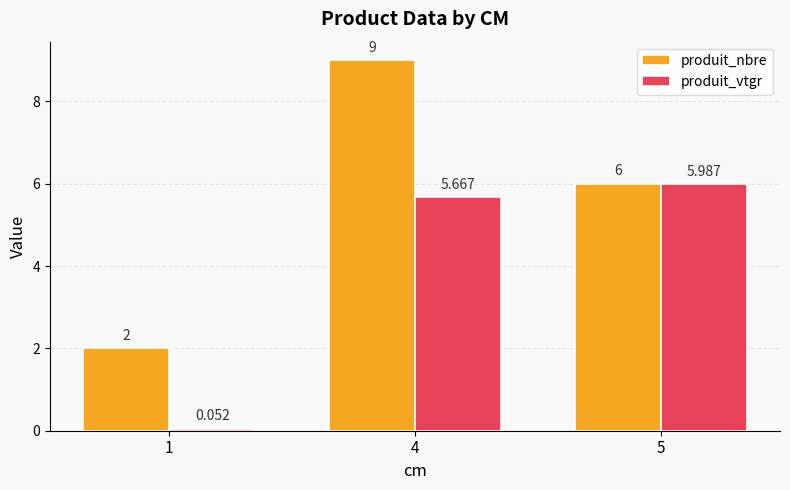

Rank the series at 1 from lowest to highest value.

produit_vtgr, produit_nbre